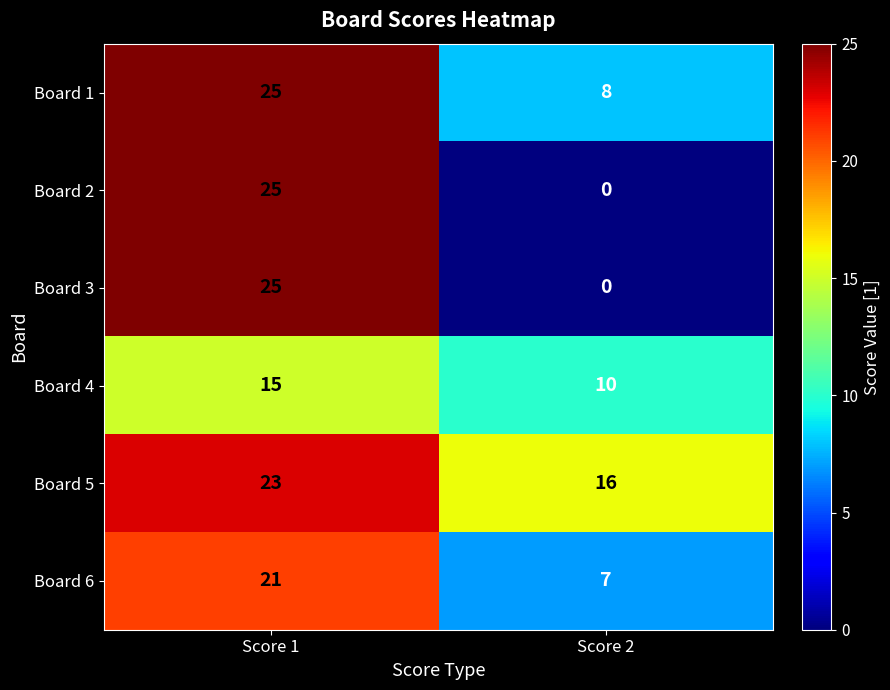

What is the difference between the highest and lowest values at Score 1?

10